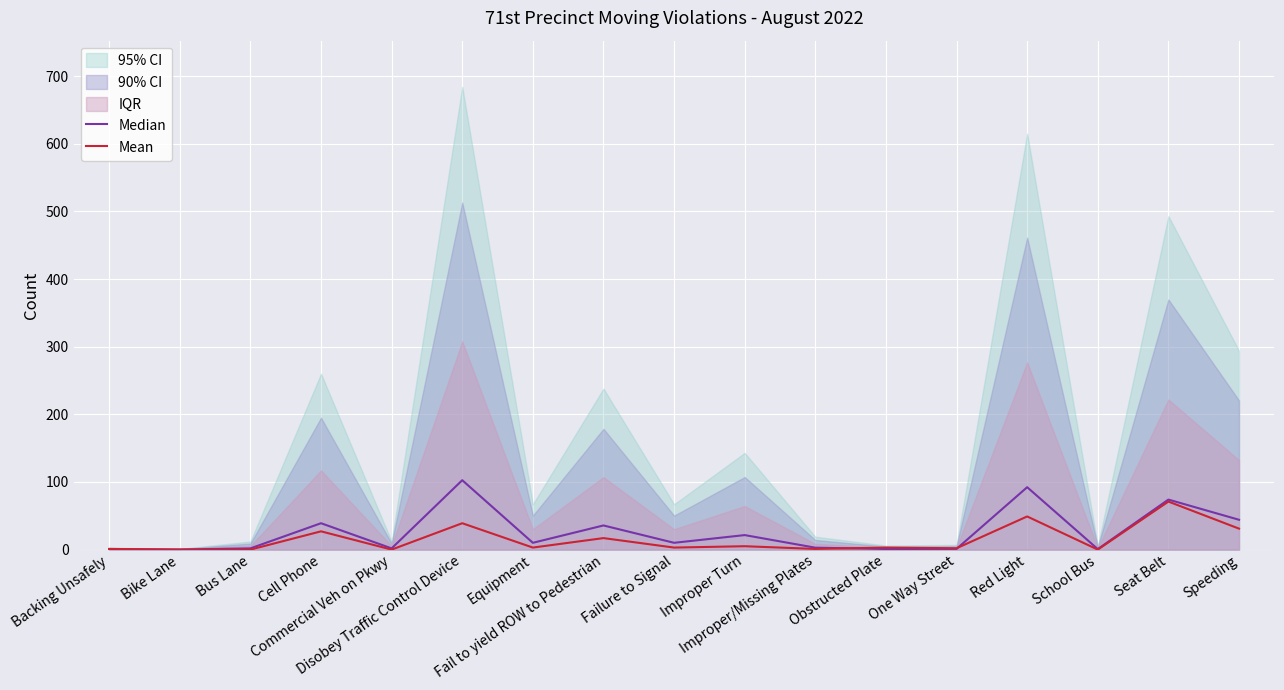

Reading right to left, transcribe all the data shown in this chart.

Median: Speeding=44.1	Seat Belt=74.0	School Bus=0.8	Red Light=92.2	One Way Street=1.1	Obstructed Plate=0.9	Improper/Missing Plates=2.9	Improper Turn=21.4	Failure to Signal=10.0	Fail to yield ROW to Pedestrian=35.7	Equipment=10.0	Disobey Traffic Control Device=102.6	Commercial Veh on Pkwy=1.8	Cell Phone=39.0	Bus Lane=1.8	Bike Lane=0.1	Backing Unsafely=0.4
Mean: Speeding=31.0	Seat Belt=71.0	School Bus=0.0	Red Light=49.0	One Way Street=2.0	Obstructed Plate=3.0	Improper/Missing Plates=1.0	Improper Turn=5.0	Failure to Signal=3.0	Fail to yield ROW to Pedestrian=17.0	Equipment=3.0	Disobey Traffic Control Device=39.0	Commercial Veh on Pkwy=0.0	Cell Phone=27.0	Bus Lane=0.0	Bike Lane=0.0	Backing Unsafely=1.0